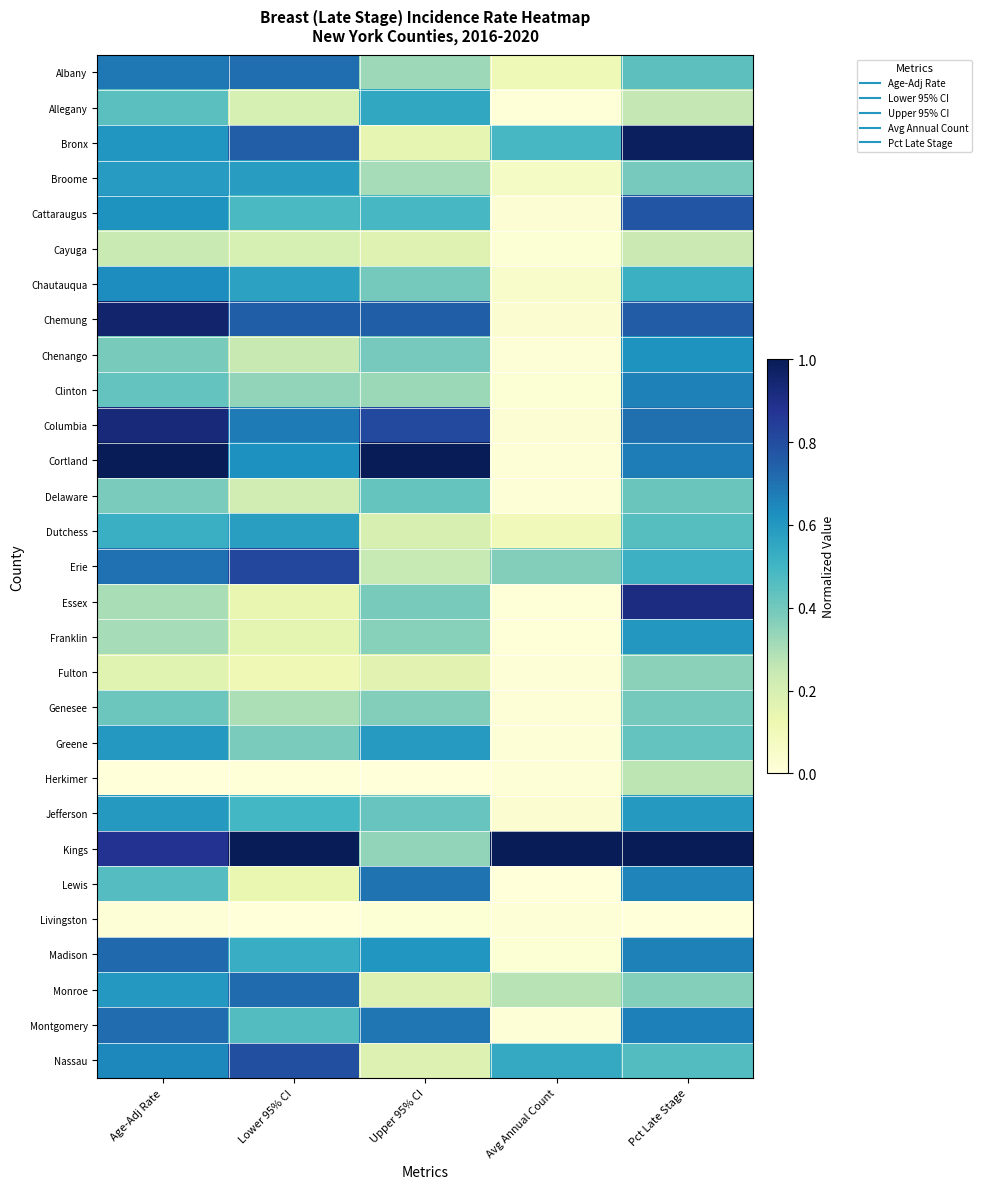

Reading left to right, what are all the values shown in this chart?

Albany: Age-Adj Rate=0.7	Lower 95% CI=0.7	Upper 95% CI=0.3	Avg Annual Count=0.1	Pct Late Stage=0.4
Allegany: Age-Adj Rate=0.4	Lower 95% CI=0.2	Upper 95% CI=0.5	Avg Annual Count=0.0	Pct Late Stage=0.3
Bronx: Age-Adj Rate=0.6	Lower 95% CI=0.8	Upper 95% CI=0.1	Avg Annual Count=0.5	Pct Late Stage=1.0
Broome: Age-Adj Rate=0.6	Lower 95% CI=0.6	Upper 95% CI=0.3	Avg Annual Count=0.1	Pct Late Stage=0.4
Cattaraugus: Age-Adj Rate=0.6	Lower 95% CI=0.5	Upper 95% CI=0.5	Avg Annual Count=0.0	Pct Late Stage=0.8
Cayuga: Age-Adj Rate=0.2	Lower 95% CI=0.2	Upper 95% CI=0.2	Avg Annual Count=0.0	Pct Late Stage=0.2
Chautauqua: Age-Adj Rate=0.6	Lower 95% CI=0.6	Upper 95% CI=0.4	Avg Annual Count=0.0	Pct Late Stage=0.5
Chemung: Age-Adj Rate=1.0	Lower 95% CI=0.7	Upper 95% CI=0.7	Avg Annual Count=0.0	Pct Late Stage=0.8
Chenango: Age-Adj Rate=0.4	Lower 95% CI=0.2	Upper 95% CI=0.4	Avg Annual Count=0.0	Pct Late Stage=0.6
Clinton: Age-Adj Rate=0.4	Lower 95% CI=0.3	Upper 95% CI=0.3	Avg Annual Count=0.0	Pct Late Stage=0.7
Columbia: Age-Adj Rate=0.9	Lower 95% CI=0.7	Upper 95% CI=0.8	Avg Annual Count=0.0	Pct Late Stage=0.7
Cortland: Age-Adj Rate=1.0	Lower 95% CI=0.6	Upper 95% CI=1.0	Avg Annual Count=0.0	Pct Late Stage=0.7
Delaware: Age-Adj Rate=0.4	Lower 95% CI=0.2	Upper 95% CI=0.4	Avg Annual Count=0.0	Pct Late Stage=0.4
Dutchess: Age-Adj Rate=0.5	Lower 95% CI=0.6	Upper 95% CI=0.2	Avg Annual Count=0.1	Pct Late Stage=0.5
Erie: Age-Adj Rate=0.7	Lower 95% CI=0.8	Upper 95% CI=0.2	Avg Annual Count=0.4	Pct Late Stage=0.5
Essex: Age-Adj Rate=0.3	Lower 95% CI=0.1	Upper 95% CI=0.4	Avg Annual Count=0.0	Pct Late Stage=0.9
Franklin: Age-Adj Rate=0.3	Lower 95% CI=0.2	Upper 95% CI=0.4	Avg Annual Count=0.0	Pct Late Stage=0.6
Fulton: Age-Adj Rate=0.2	Lower 95% CI=0.1	Upper 95% CI=0.2	Avg Annual Count=0.0	Pct Late Stage=0.4
Genesee: Age-Adj Rate=0.4	Lower 95% CI=0.3	Upper 95% CI=0.4	Avg Annual Count=0.0	Pct Late Stage=0.4
Greene: Age-Adj Rate=0.6	Lower 95% CI=0.4	Upper 95% CI=0.6	Avg Annual Count=0.0	Pct Late Stage=0.4
Herkimer: Age-Adj Rate=0.0	Lower 95% CI=0.0	Upper 95% CI=0.0	Avg Annual Count=0.0	Pct Late Stage=0.3
Jefferson: Age-Adj Rate=0.6	Lower 95% CI=0.5	Upper 95% CI=0.4	Avg Annual Count=0.0	Pct Late Stage=0.6
Kings: Age-Adj Rate=0.9	Lower 95% CI=1.0	Upper 95% CI=0.3	Avg Annual Count=1.0	Pct Late Stage=1.0
Lewis: Age-Adj Rate=0.5	Lower 95% CI=0.1	Upper 95% CI=0.7	Avg Annual Count=0.0	Pct Late Stage=0.7
Livingston: Age-Adj Rate=0.0	Lower 95% CI=0.0	Upper 95% CI=0.0	Avg Annual Count=0.0	Pct Late Stage=0.0
Madison: Age-Adj Rate=0.7	Lower 95% CI=0.5	Upper 95% CI=0.6	Avg Annual Count=0.0	Pct Late Stage=0.7
Monroe: Age-Adj Rate=0.6	Lower 95% CI=0.7	Upper 95% CI=0.2	Avg Annual Count=0.3	Pct Late Stage=0.4
Montgomery: Age-Adj Rate=0.7	Lower 95% CI=0.5	Upper 95% CI=0.7	Avg Annual Count=0.0	Pct Late Stage=0.7
Nassau: Age-Adj Rate=0.6	Lower 95% CI=0.8	Upper 95% CI=0.2	Avg Annual Count=0.5	Pct Late Stage=0.5